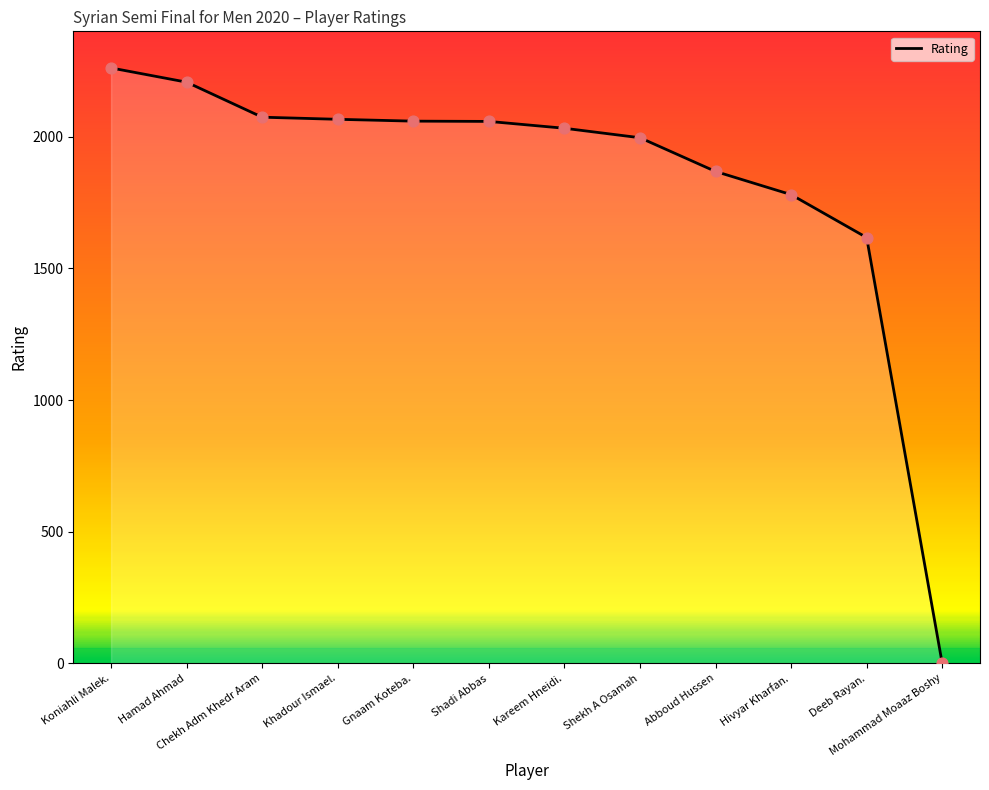

Which has a higher value, Chekh Adm Khedr Aram or Khadour Ismael.?

Chekh Adm Khedr Aram